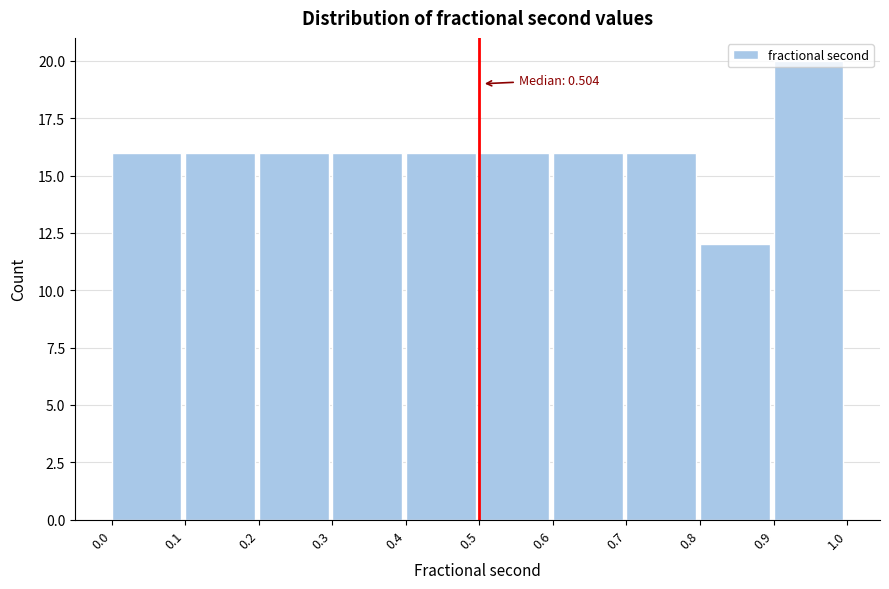

Over which range of the x-axis is the bar tallest?

0.9 to 1.0